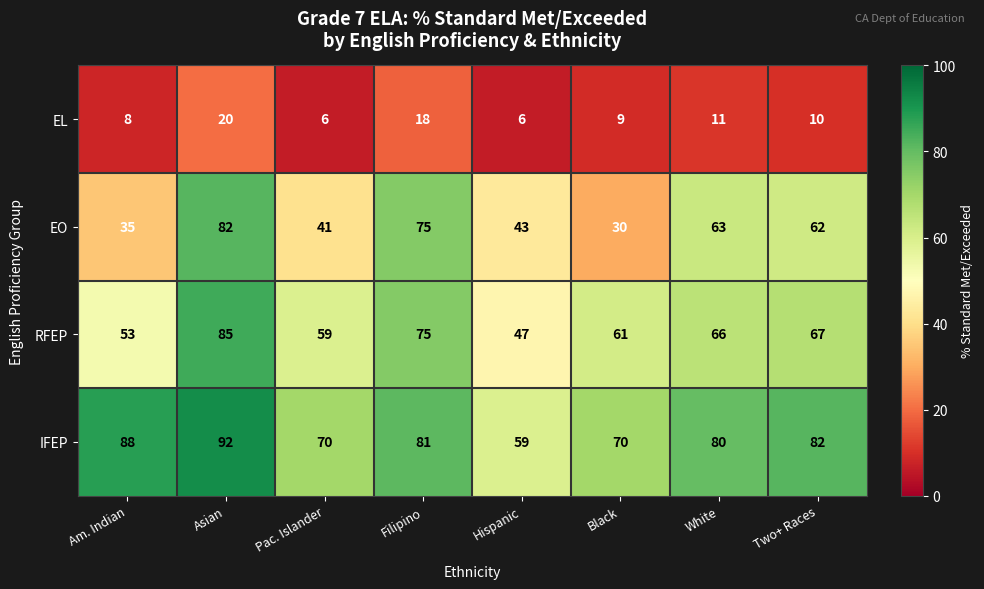

At how many categories does at least one series exceed 17?

8